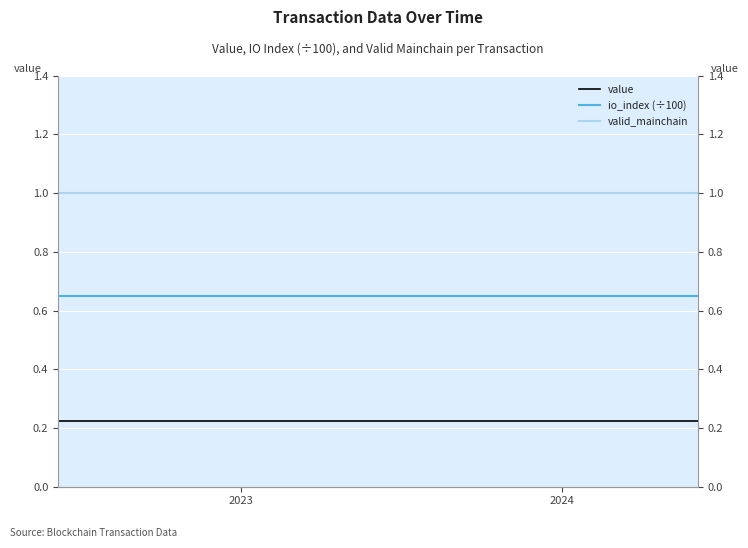

What is the average value of the valid_mainchain series?

1.0